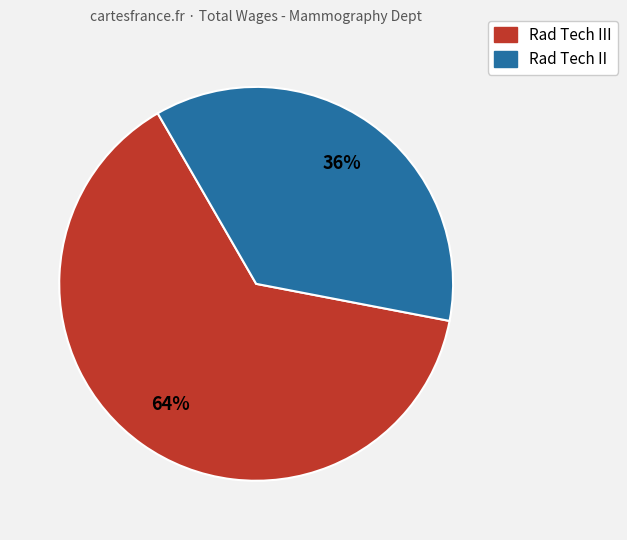

To the nearest percent, what is the average slice percentage?

50%